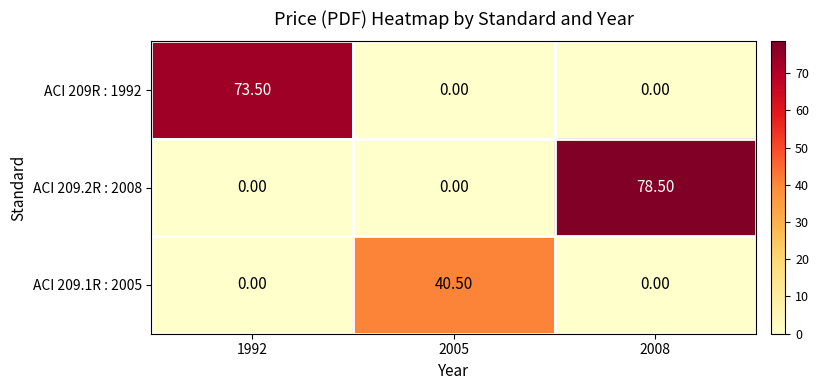

List the series in order of their peak value, highest first.

ACI 209.2R : 2008, ACI 209R : 1992, ACI 209.1R : 2005